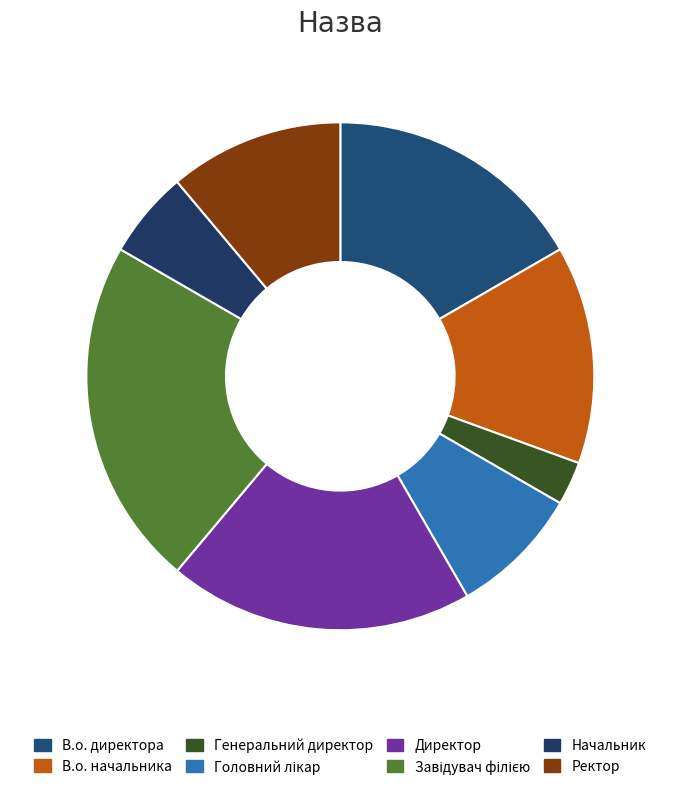

How many slices are in this pie chart?

8